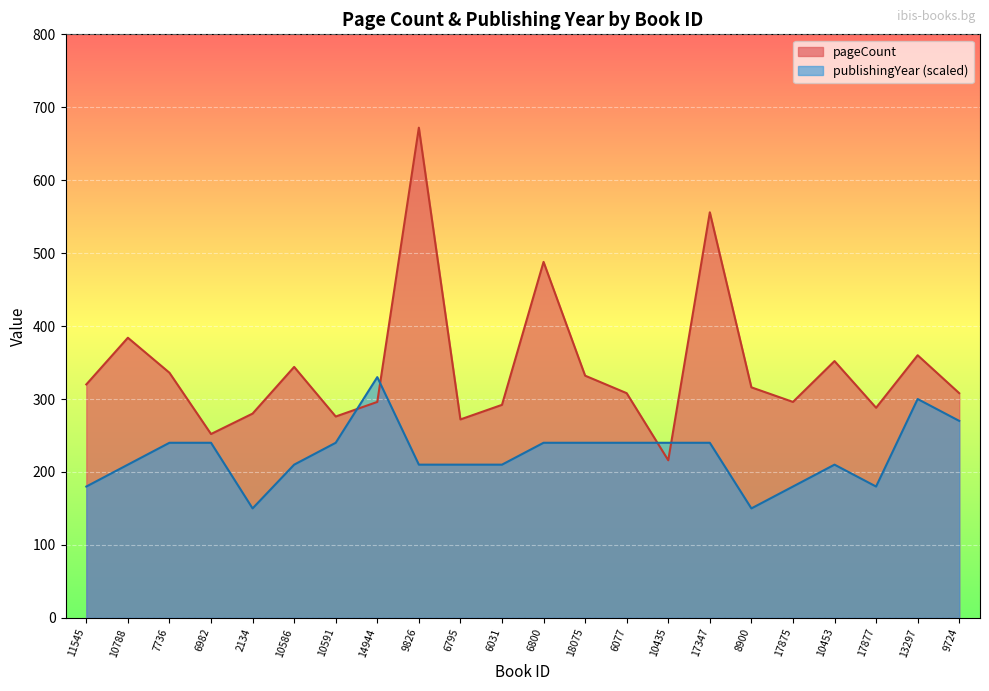

At which category does pageCount reach its first local peak?

10788